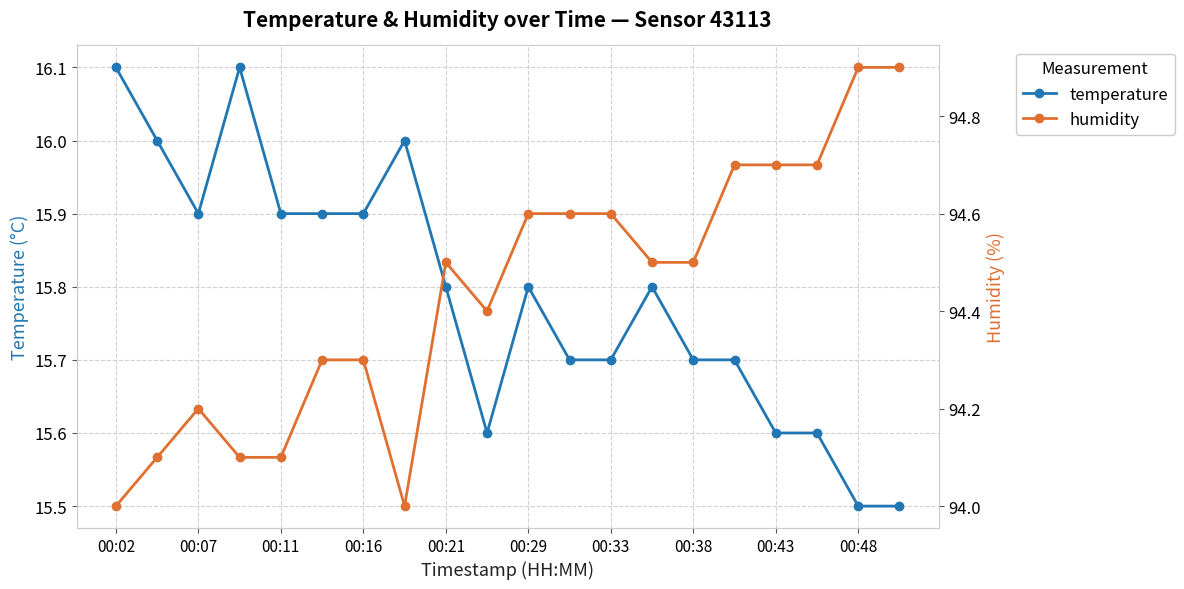

Which series has the largest range (max minus min)?

humidity